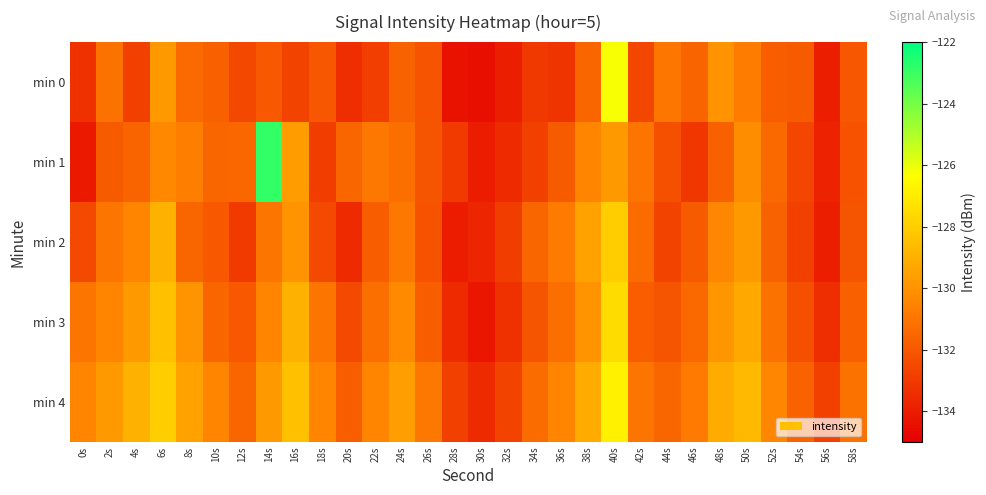

Count the number of categories in the chart.

30